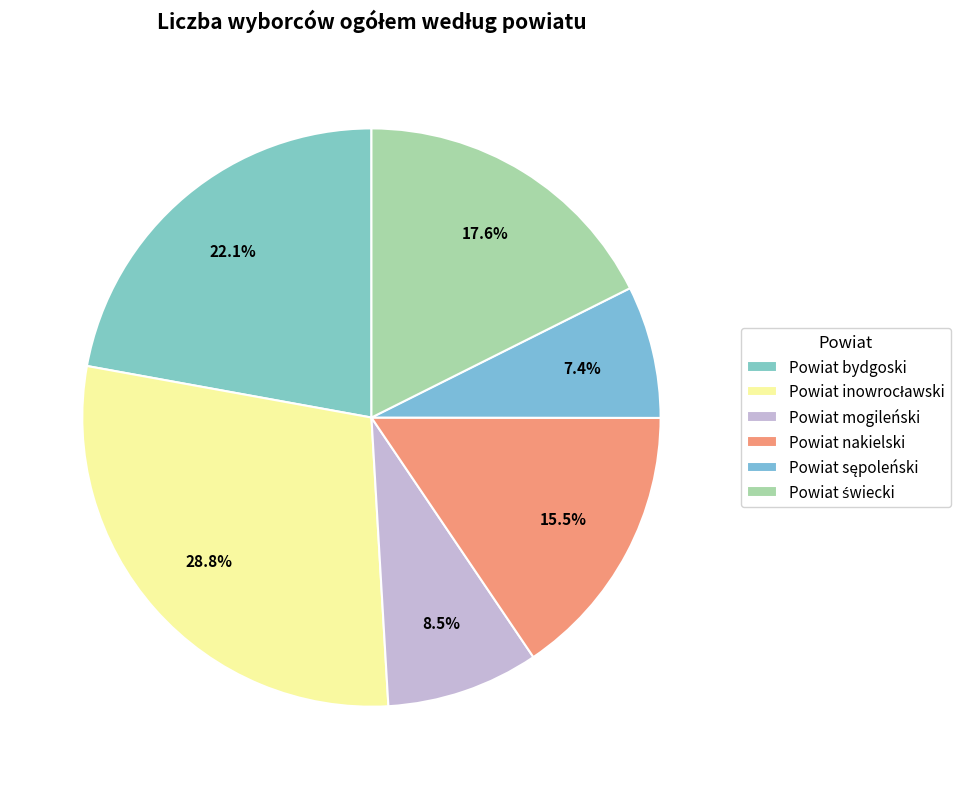

What is the largest slice in the pie chart?

Powiat inowrocławski